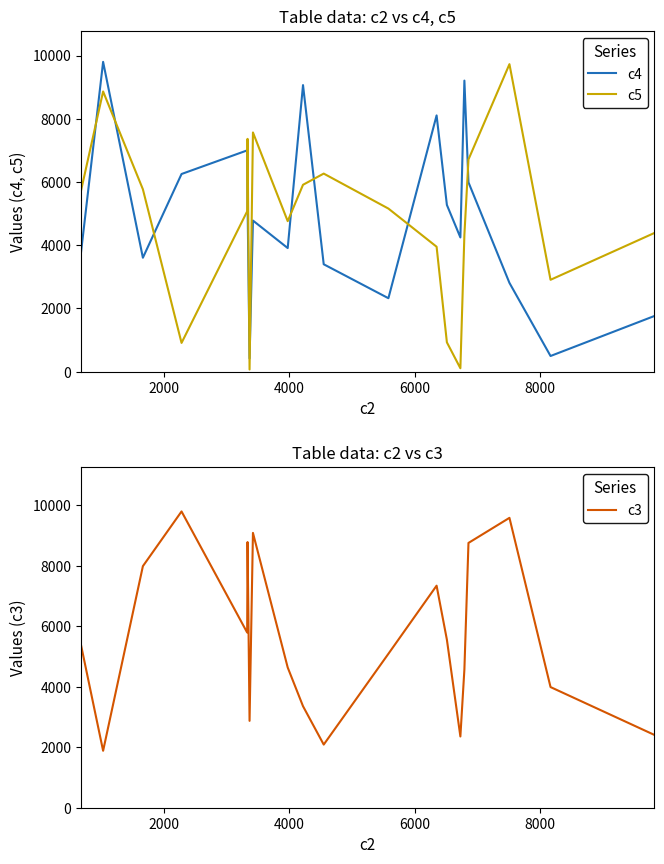

True or false: c5 and c4 cross at least once.

True